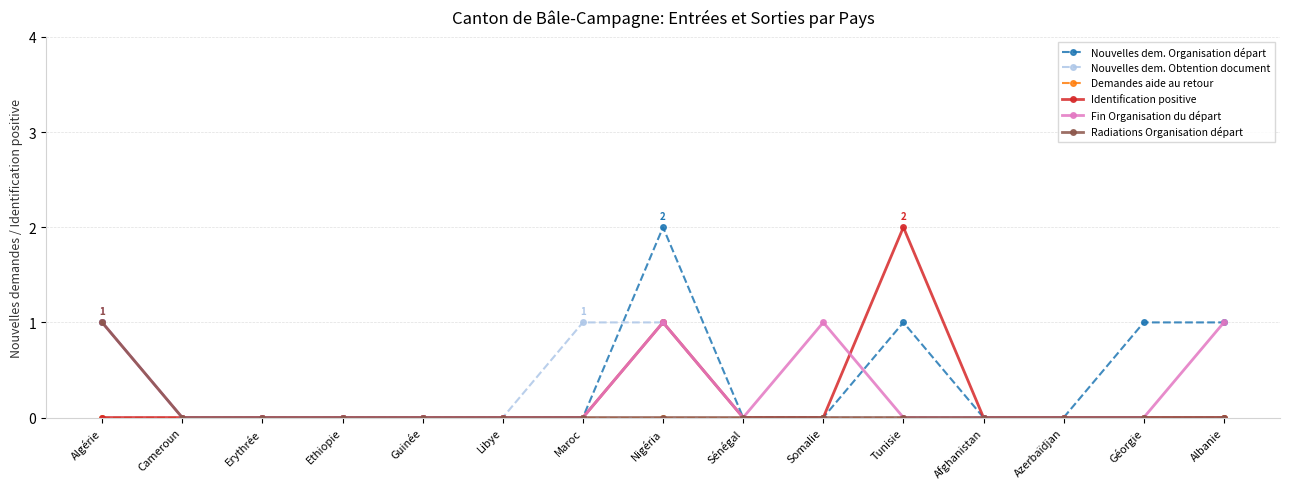

What is the maximum value for Nouvelles dem. Organisation départ?

2